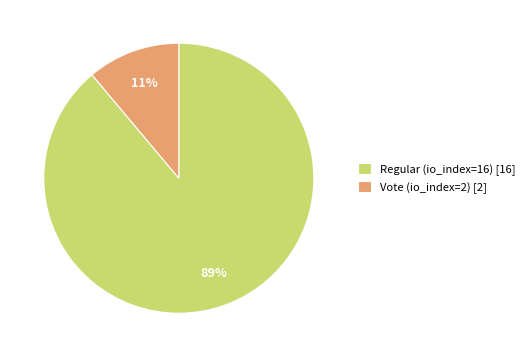

To the nearest percent, what is the combined percentage of Regular (io_index=16) and Vote (io_index=2)?

100%